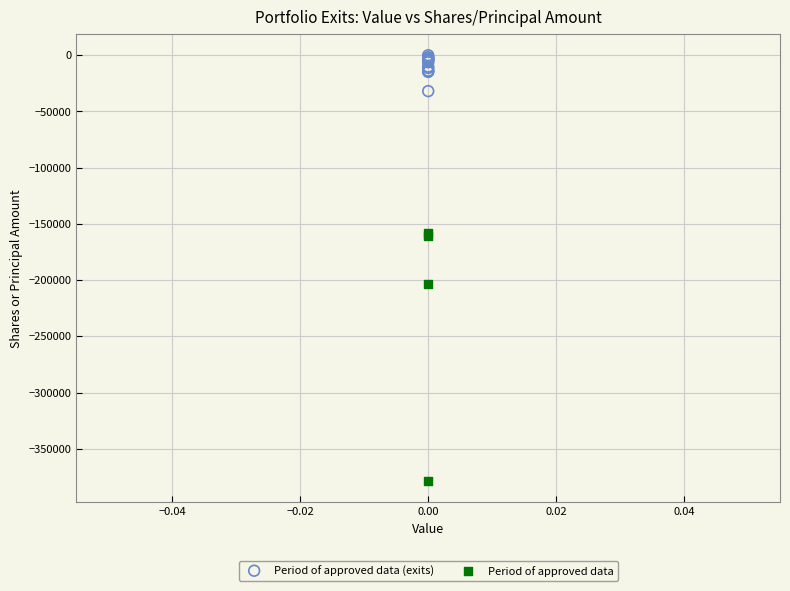

Which series has the widest spread of Y values?

Period of approved data